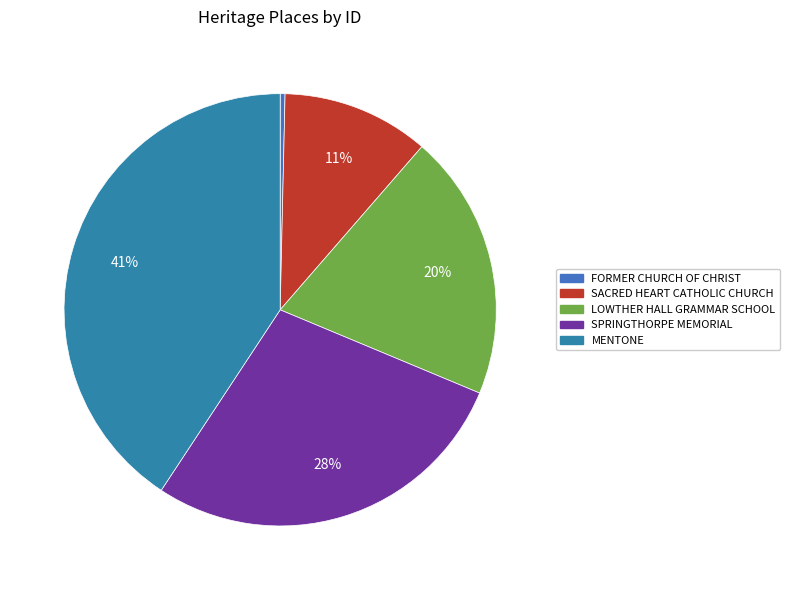

To the nearest percent, what is the difference between the MENTONE and FORMER CHURCH OF CHRIST slice percentages?

40%